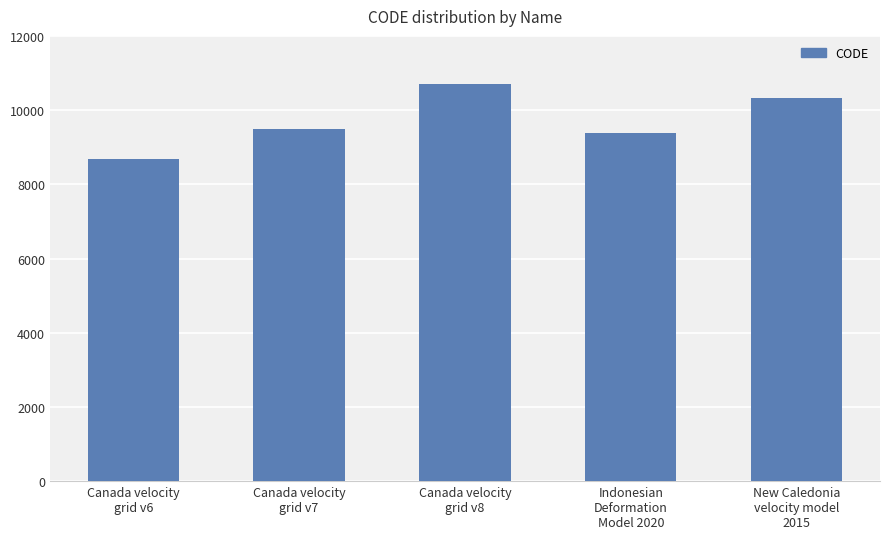

List the labels in order of value, smallest first.

Canada velocity
grid v6, Indonesian
Deformation
Model 2020, Canada velocity
grid v7, New Caledonia
velocity model
2015, Canada velocity
grid v8